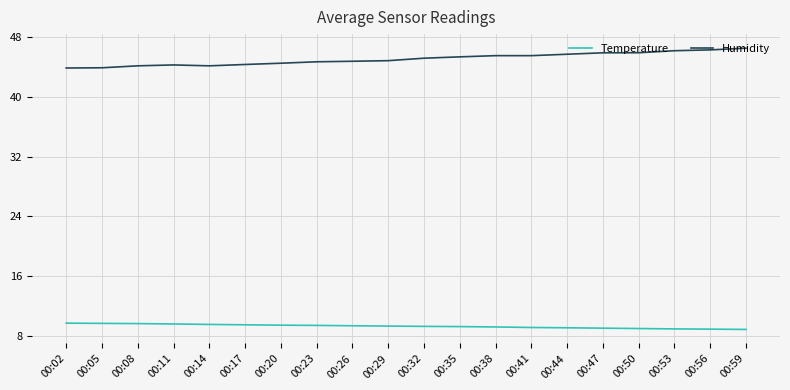

List the series in order of their overall mean, lowest first.

Temperature, Humidity